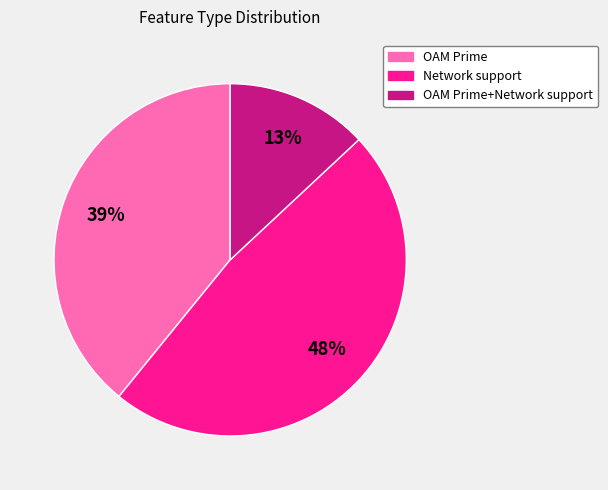

To the nearest percent, what is the average slice percentage?

33%